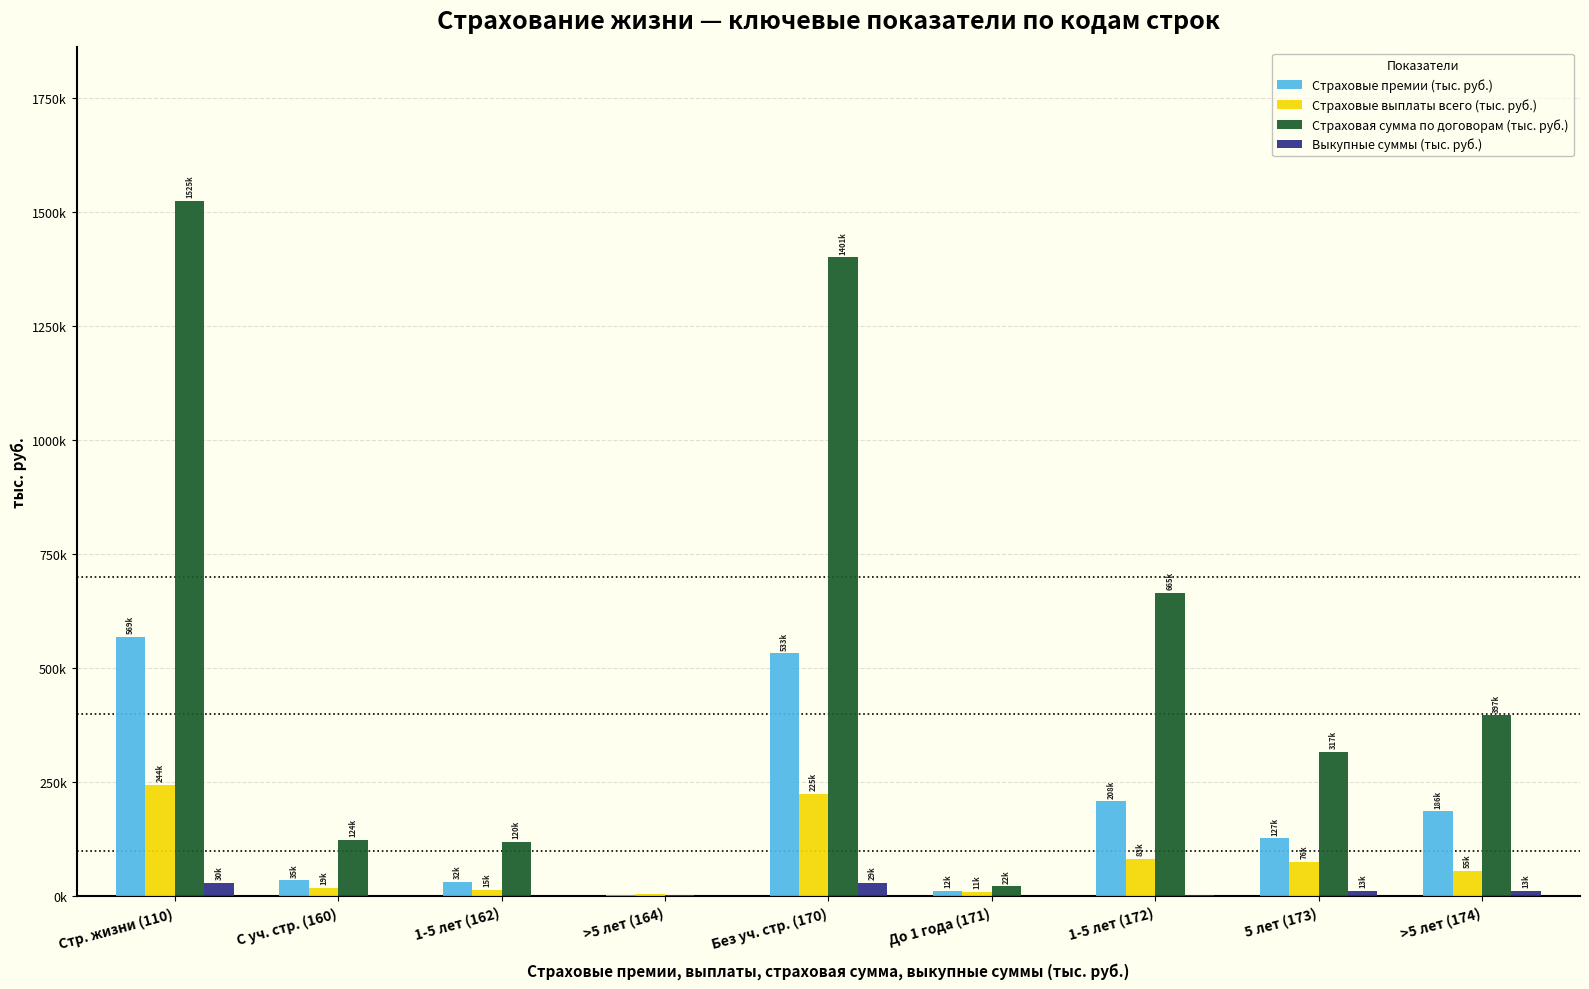

At which label does Страховые премии (тыс. руб.) reach its peak?

Стр. жизни (110)